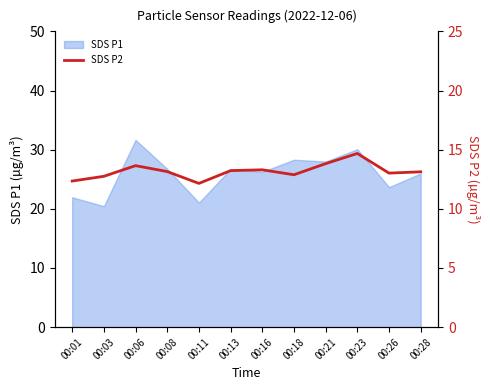

The value of SDS P1 at 00:03 is 14.1. True or false?

False